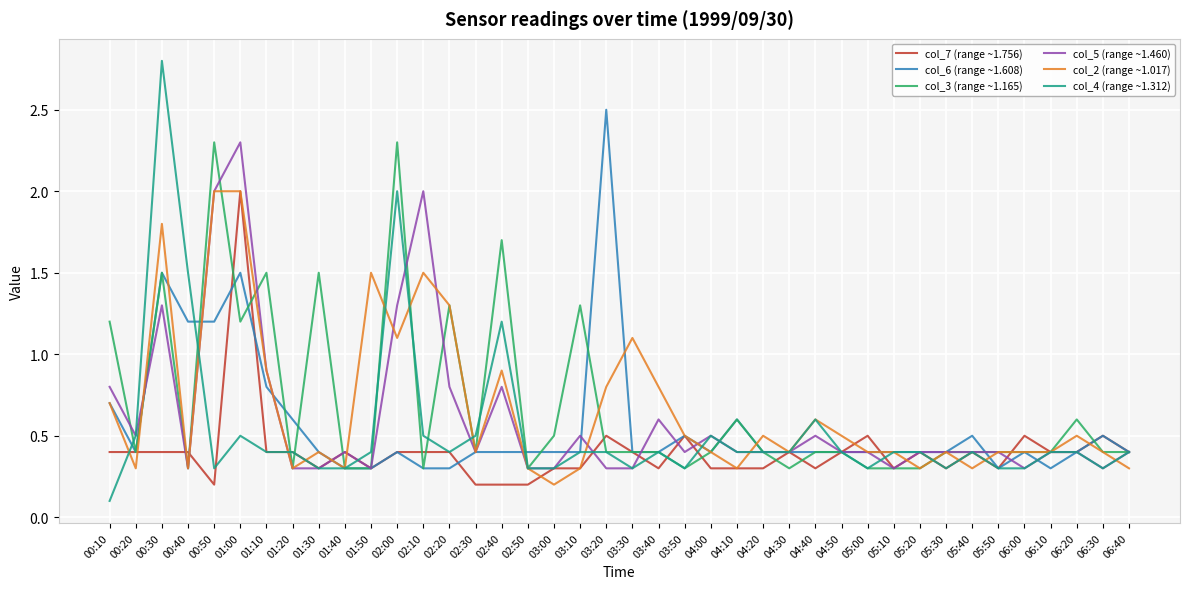

Which series has the largest range (max minus min)?

col_4 (range ~1.312)